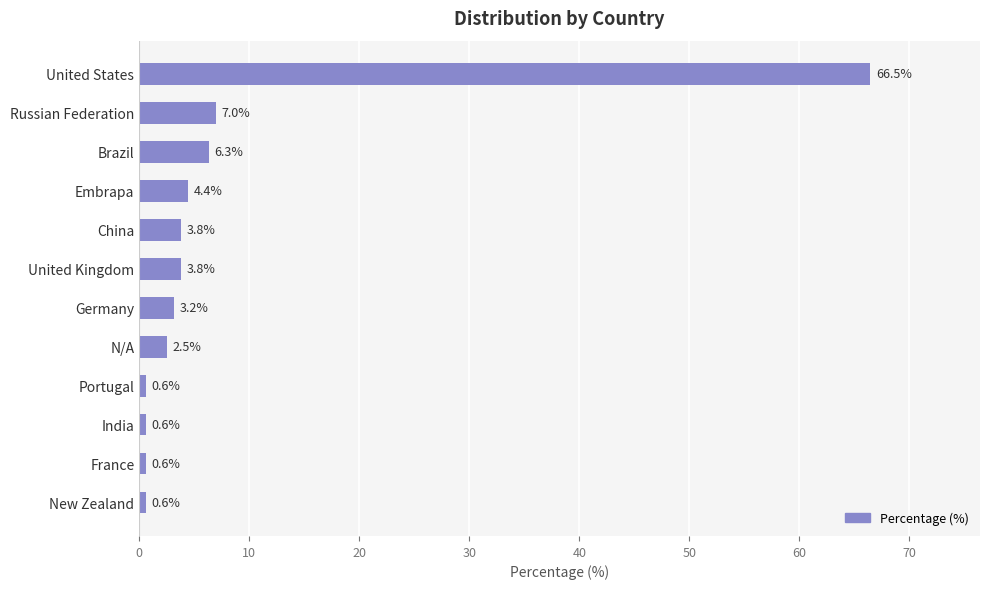

What is the value of the 6th bar from the top?

3.8